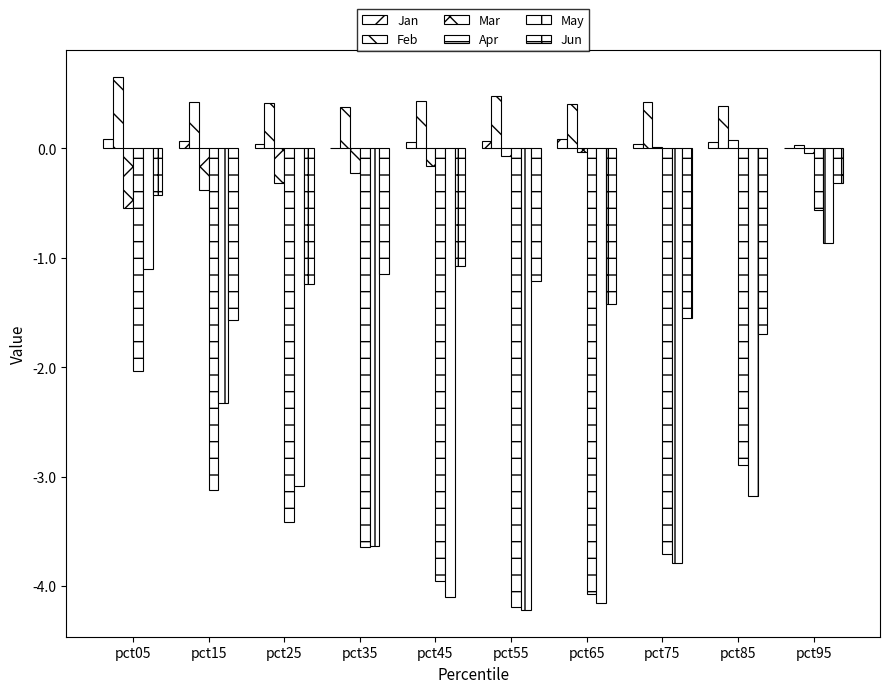

How many groups of bars are there?

10